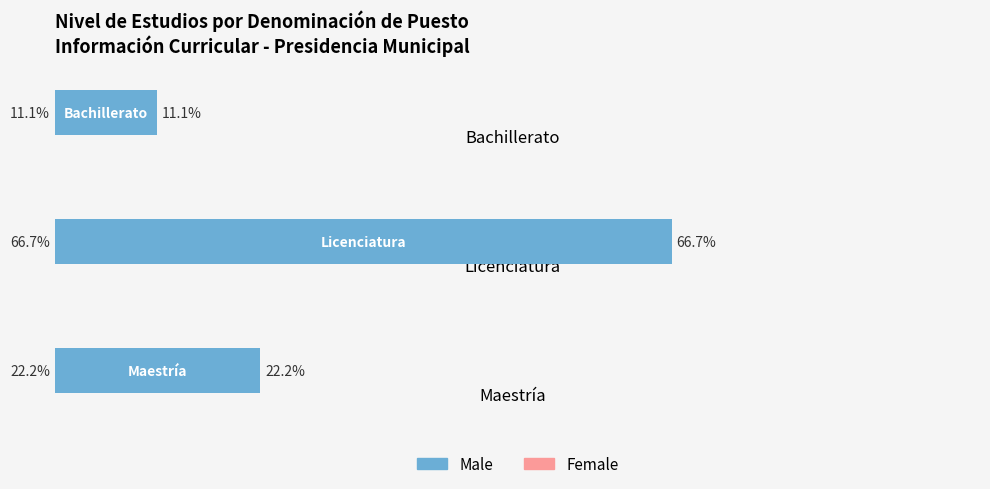

Rank the categories by value from highest to lowest.

Licenciatura, Maestría, Bachillerato